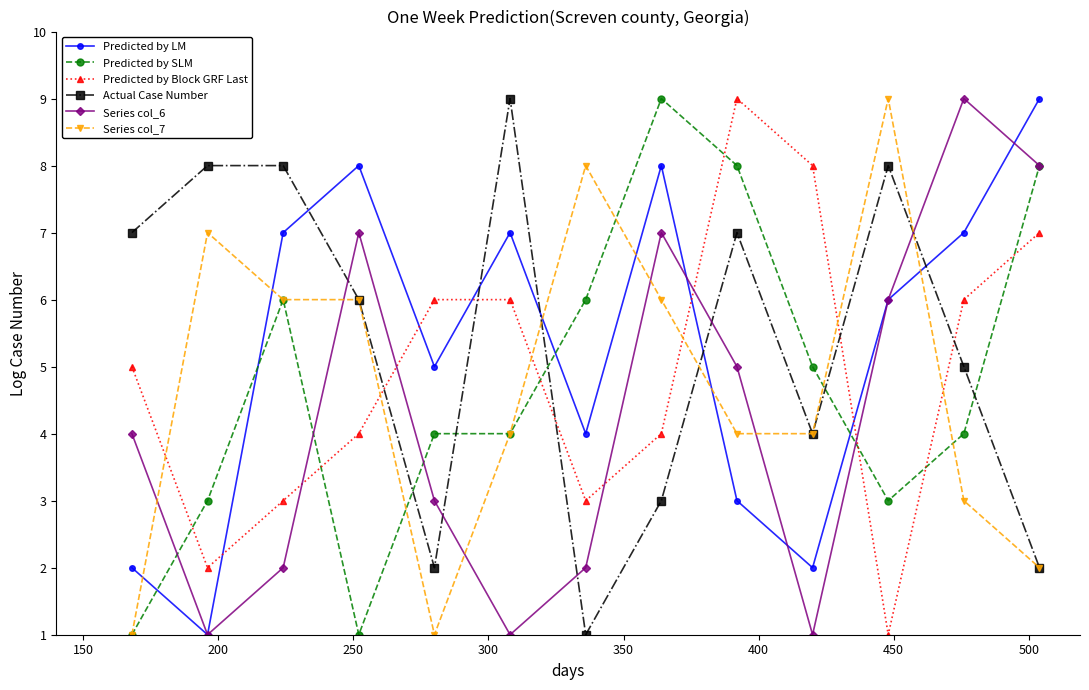

What is the maximum value for Series col_6?

9